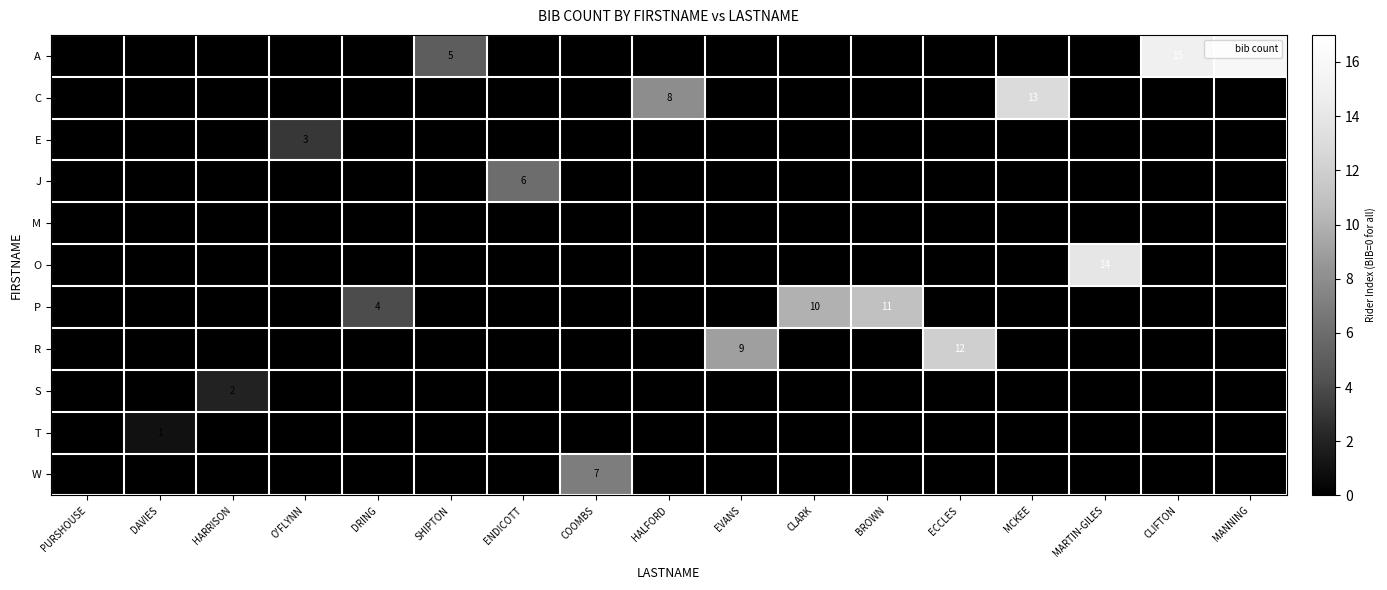

Rank the series by their maximum value, from lowest to highest.

M, T, S, E, J, W, P, R, C, O, A